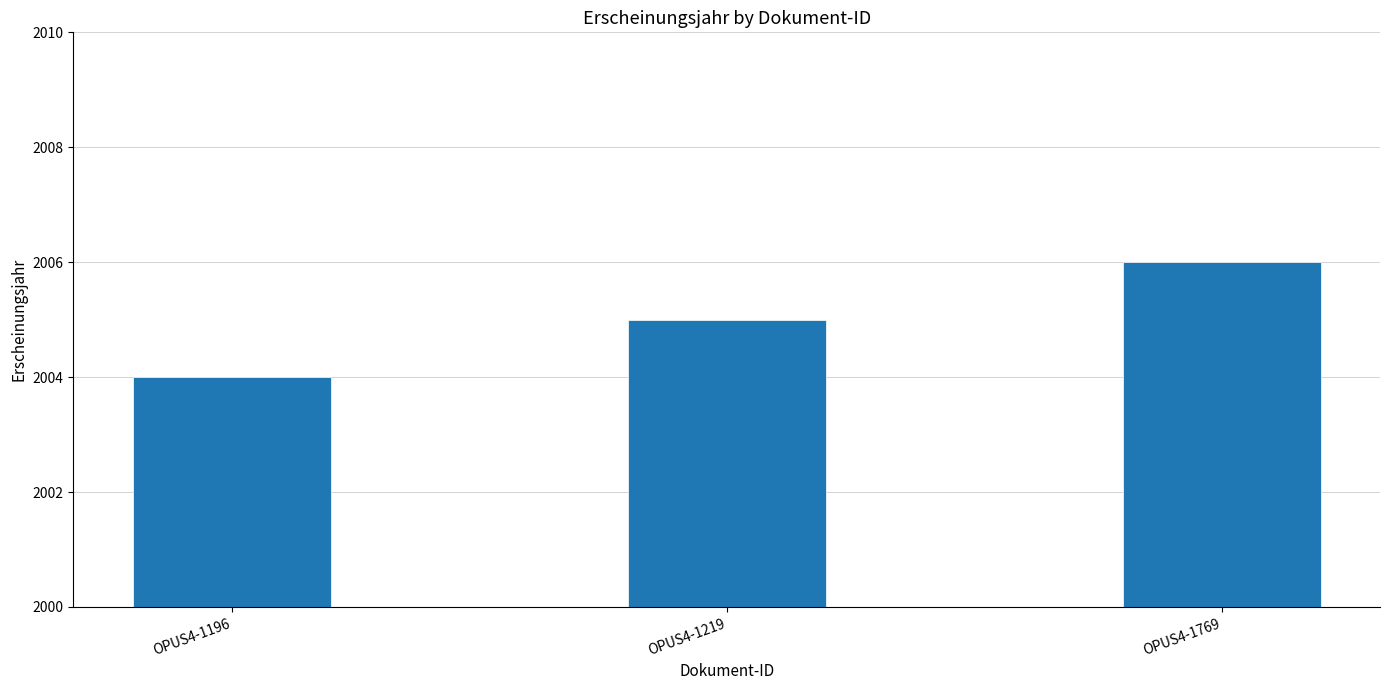

Does the chart contain any negative values?

No